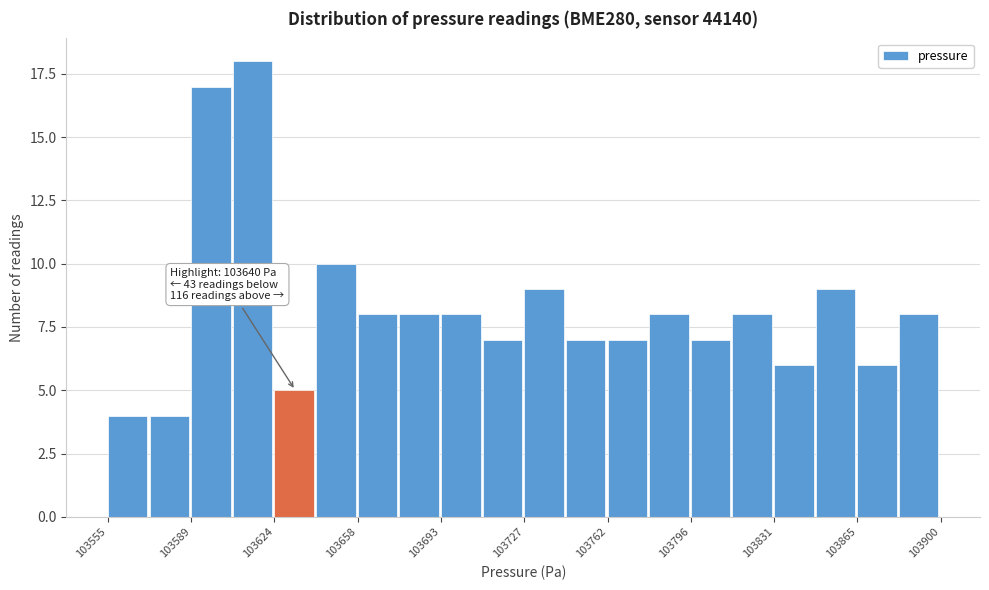

Around what value on the x-axis is the tallest bar? Give the approximate position of its centre, as read against the axis.

103615